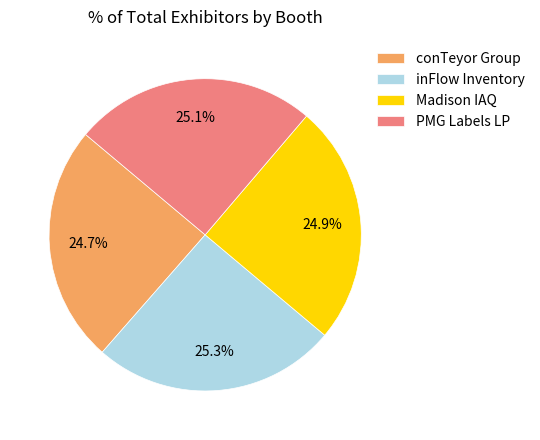

What percentage is NOT represented by Madison IAQ?

75.1%